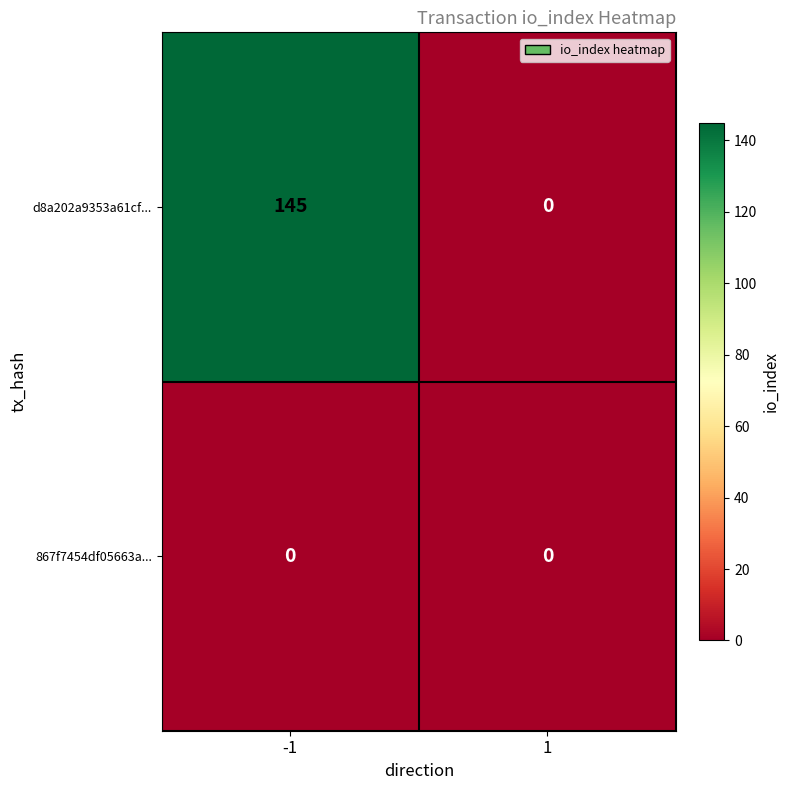

Between -1 and 1, which series saw the biggest shift?

d8a202a9353a61cf...